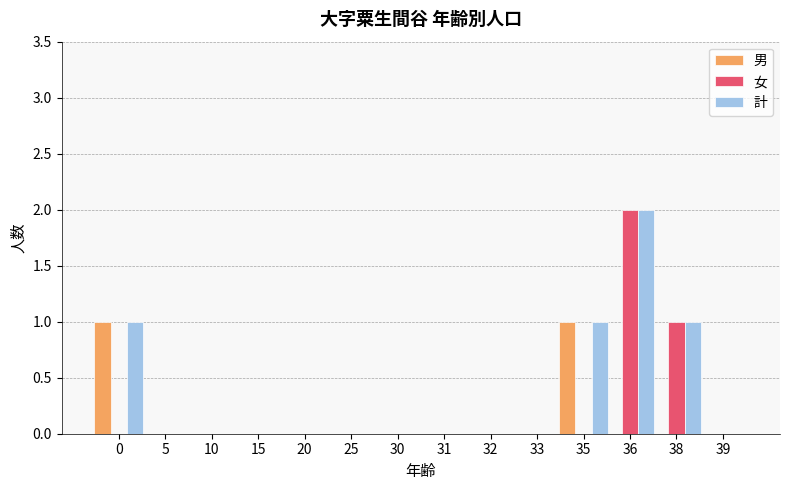

How many groups of bars are there?

14